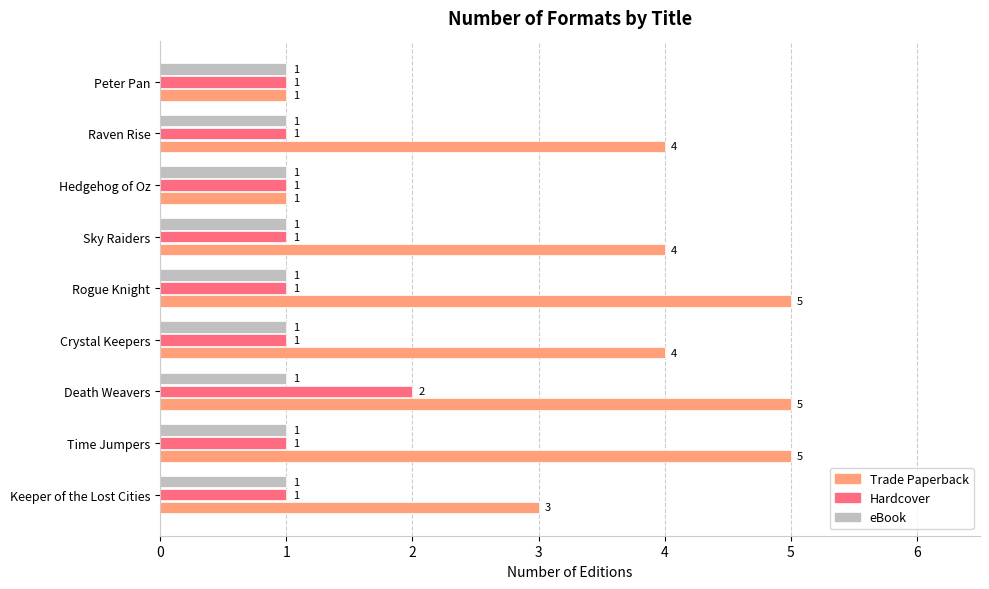

Rank the series by their maximum value, from highest to lowest.

Trade Paperback, Hardcover, eBook